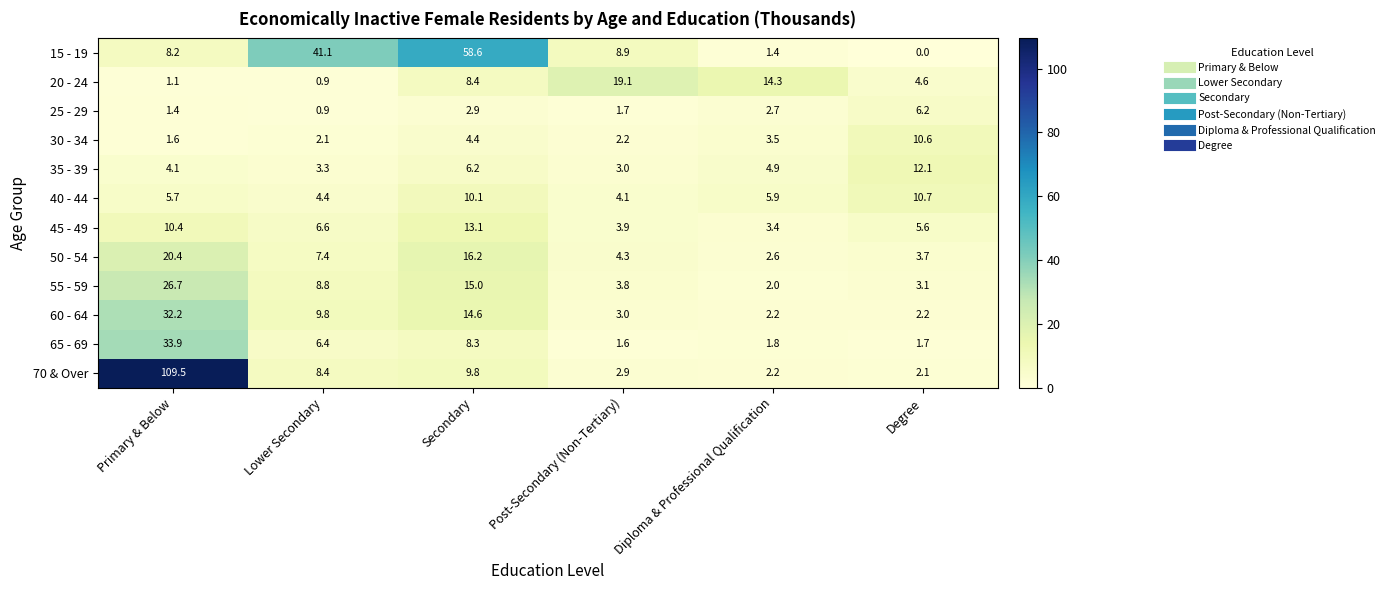

What is the difference between the second highest and second lowest values in the 25 - 29 series?

1.5